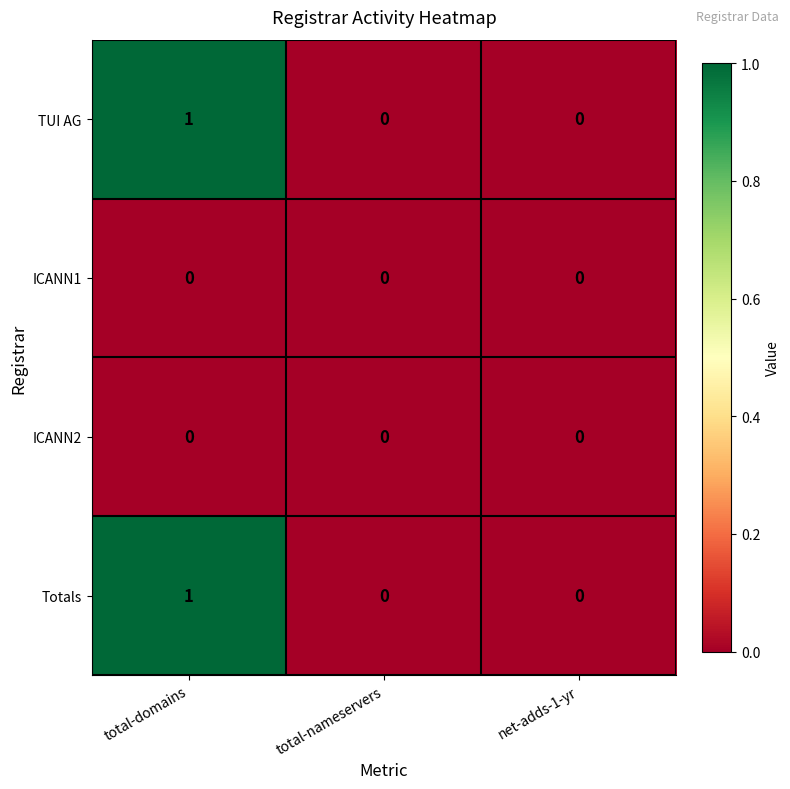

Count the Totals values in the range 0 to 1.

3